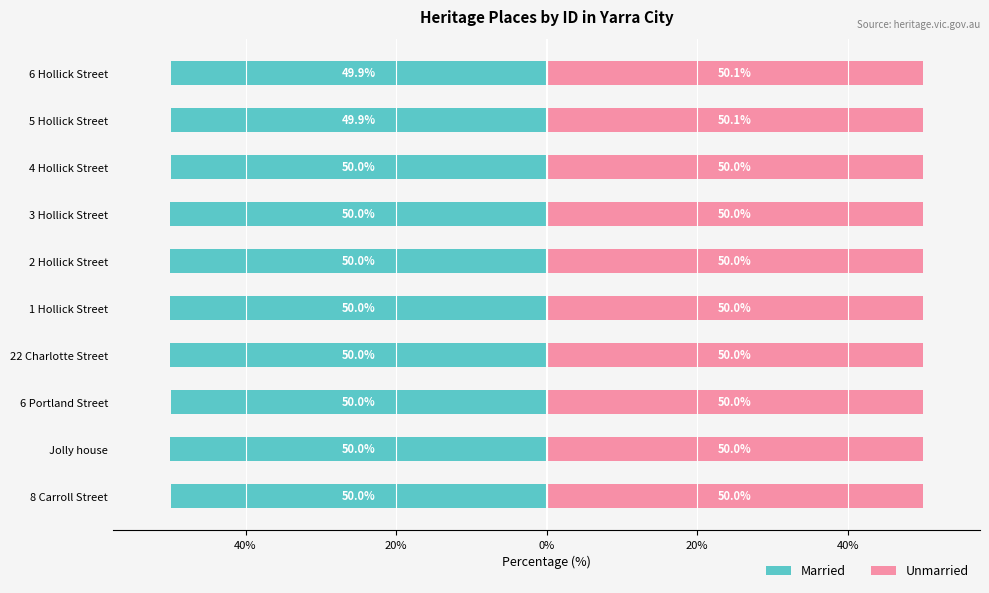

What is the smallest value displayed?

-50.0